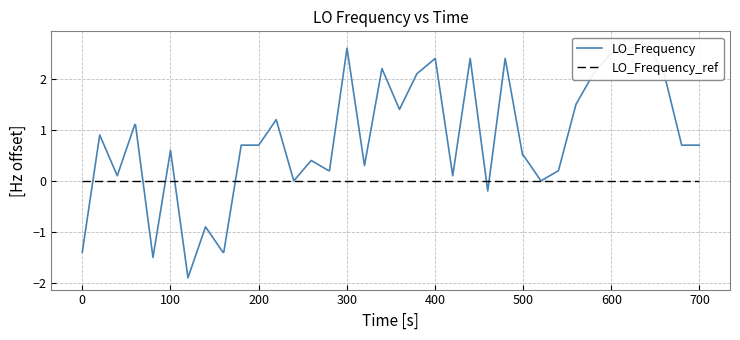

True or false: LO_Frequency and LO_Frequency_ref intersect in this chart.

True